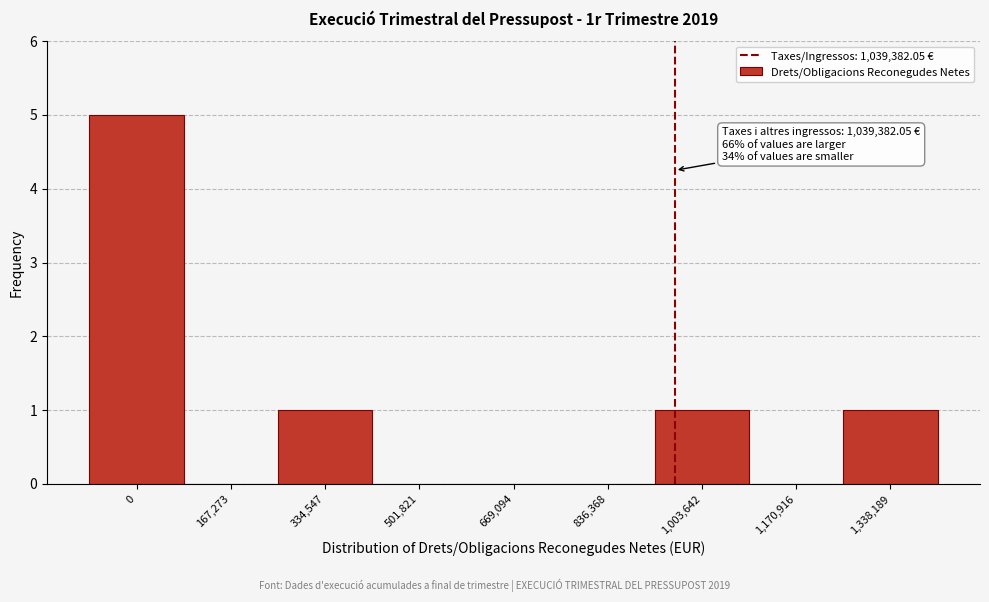

Reading right to left, what are all the values shown in this chart?

1,338,189=1	1,170,916=0	1,003,642=1	836,368=0	669,094=0	501,821=0	334,547=1	167,273=0	0=5